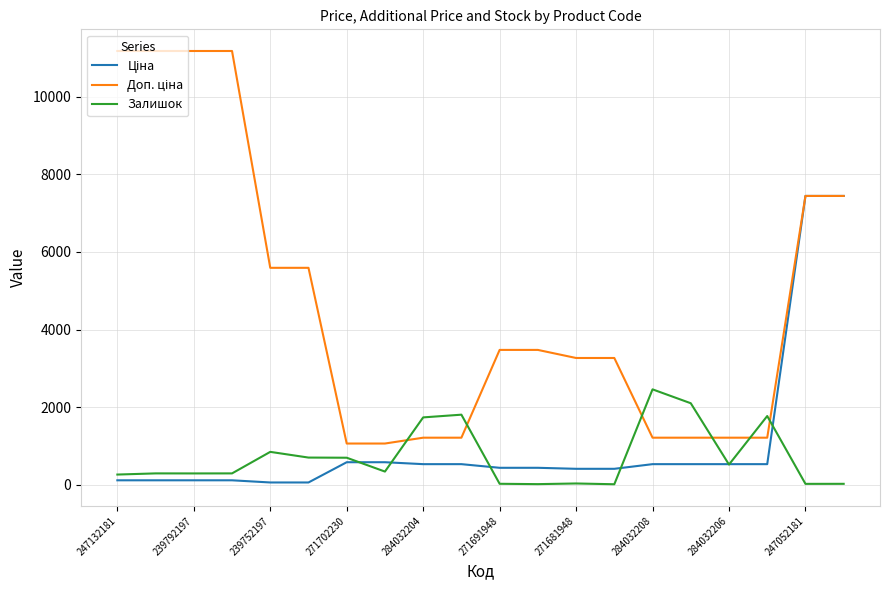

What is the maximum value shown in the chart?

11182.0